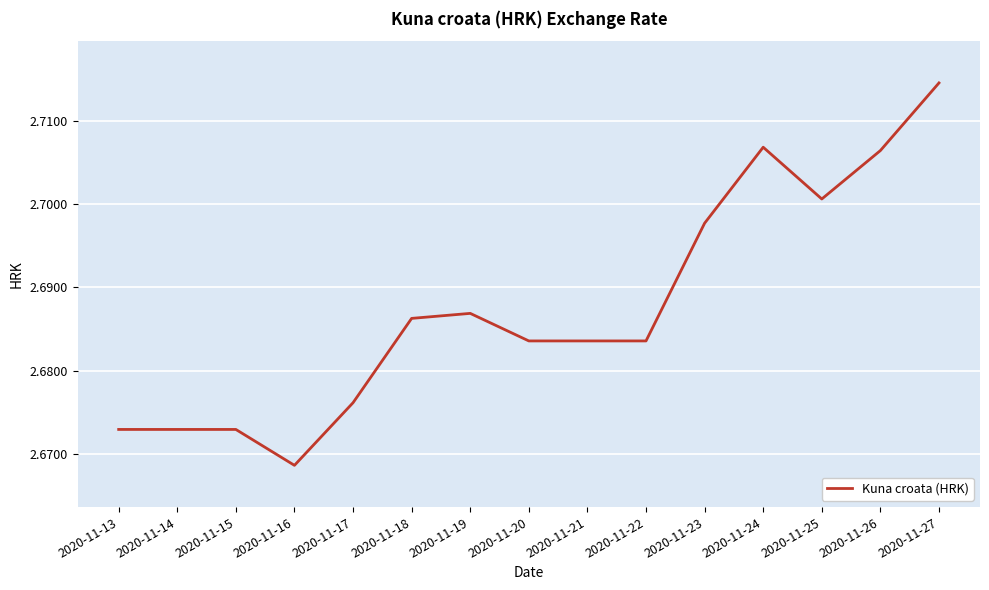

Which label corresponds to the largest value in the chart?

2020-11-27